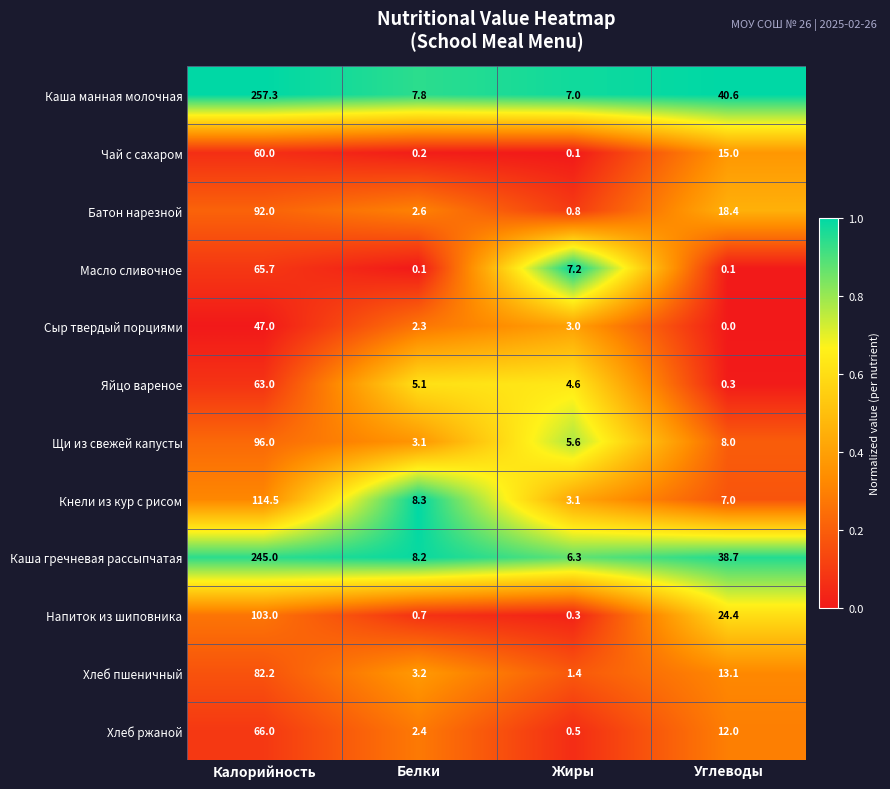

Where does the Батон нарезной series first go above 18?

Калорийность